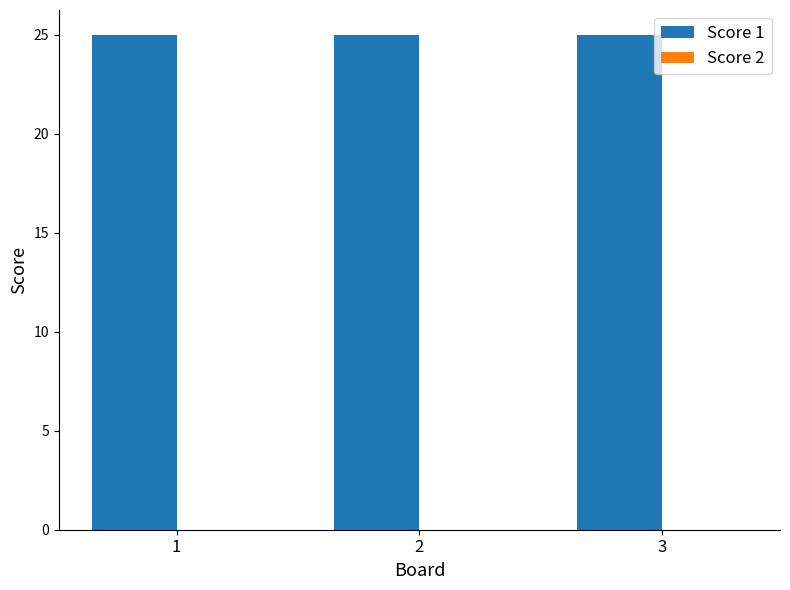

What is the spread (max minus min) of values at 3?

25